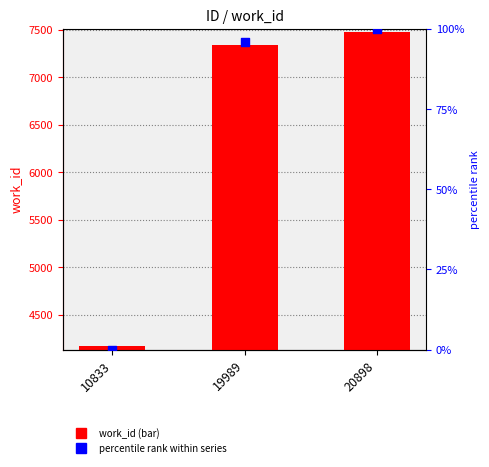

Which series reaches the minimum Y coordinate?

percentile rank within series